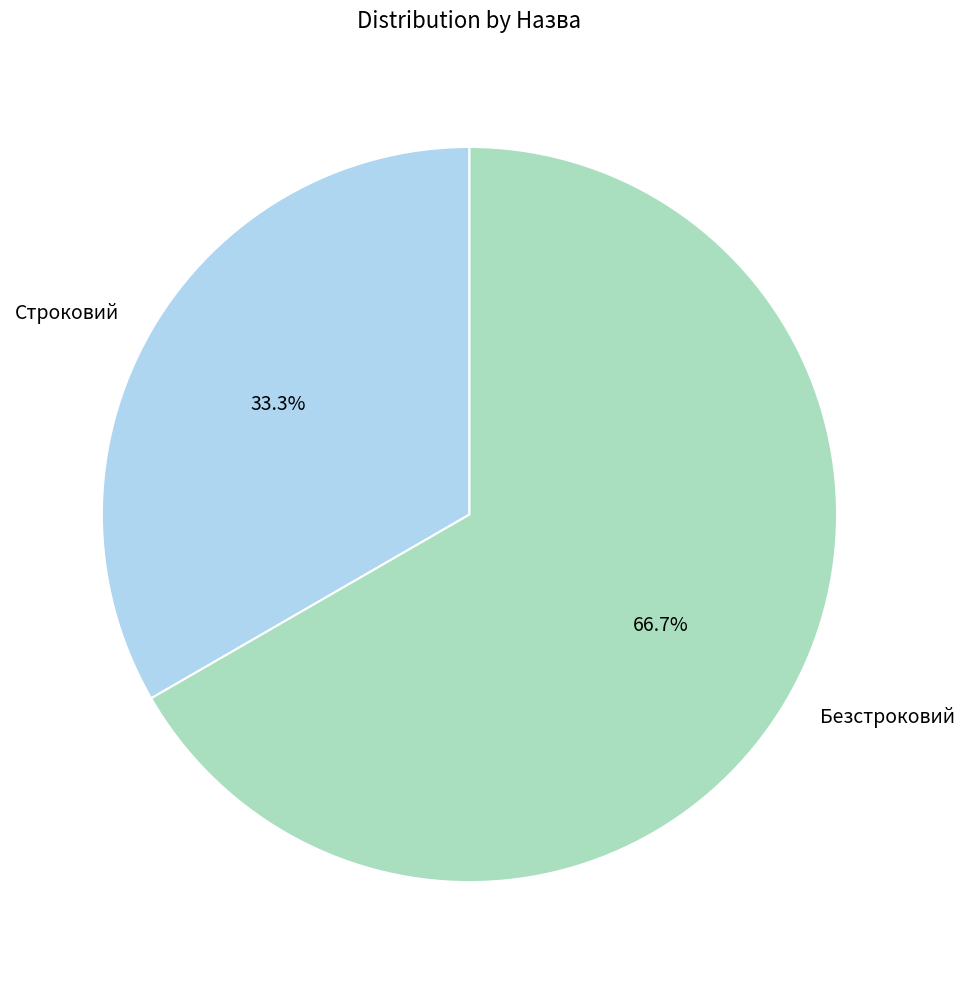

Does Безстроковий represent more than half of the total?

Yes